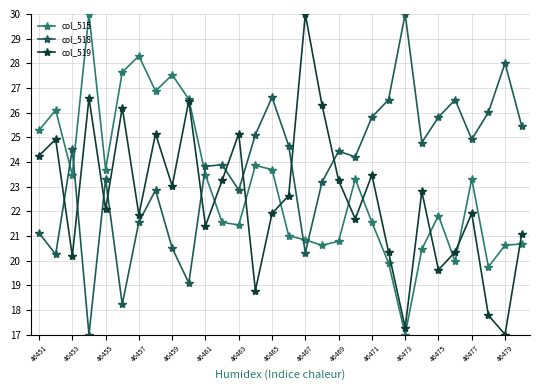

What is the maximum value for col_519?

30.0